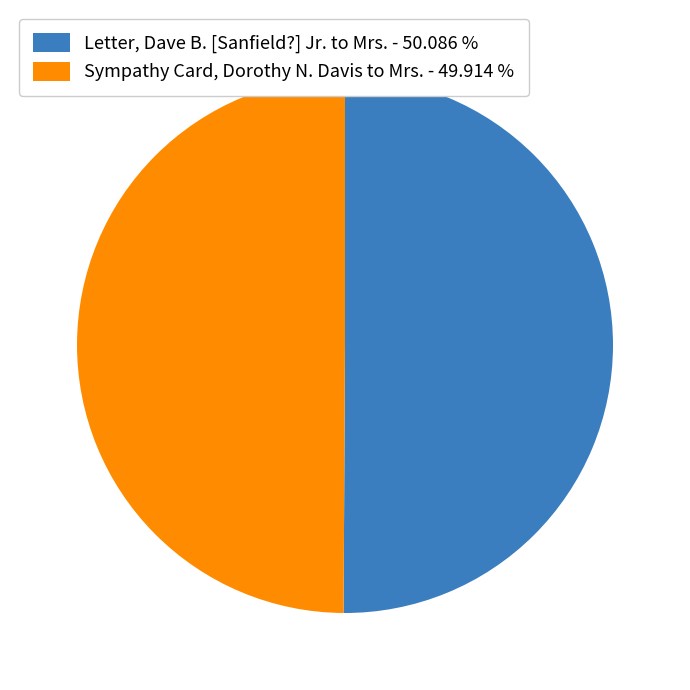

Approximately how many times larger is the value at Sympathy Card, Dorothy N. Davis to Mrs. - 49.914 % compared to Letter, Dave B. [Sanfield?] Jr. to Mrs. - 50.086 %?

1.0